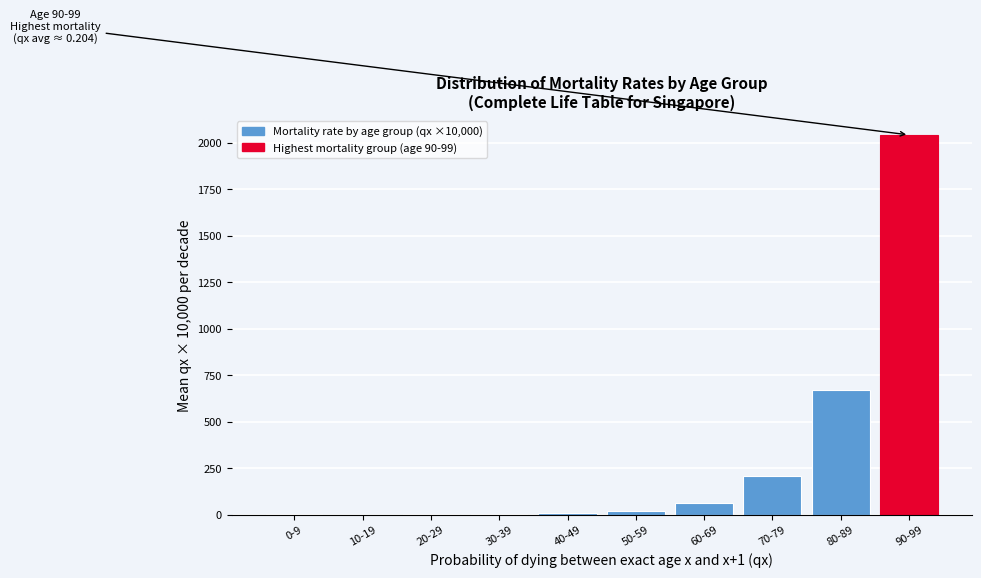

At which label is the value closest to 1022?

80-89